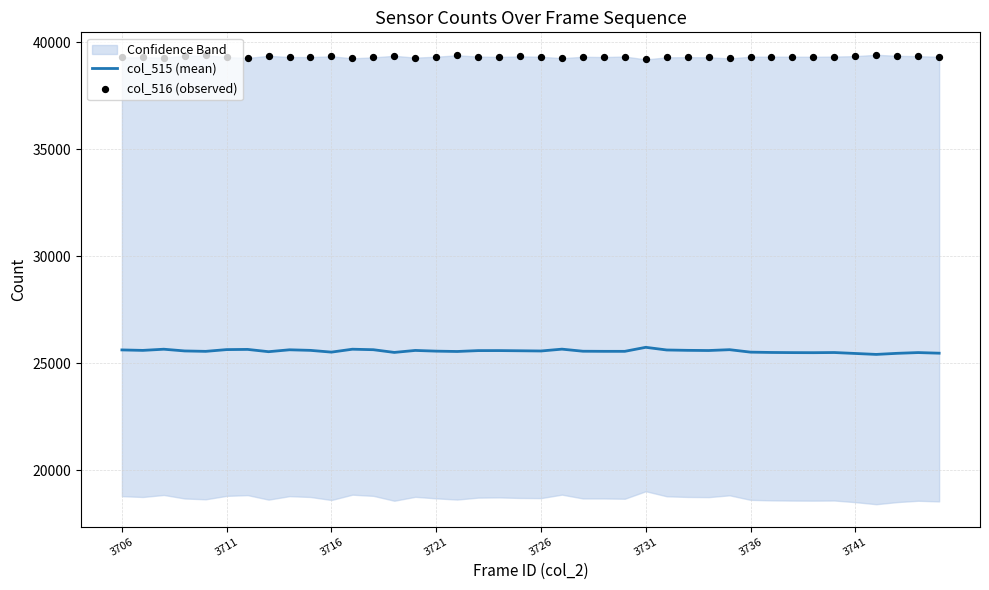

Which series has the widest spread of Y values?

col_515 (mean)